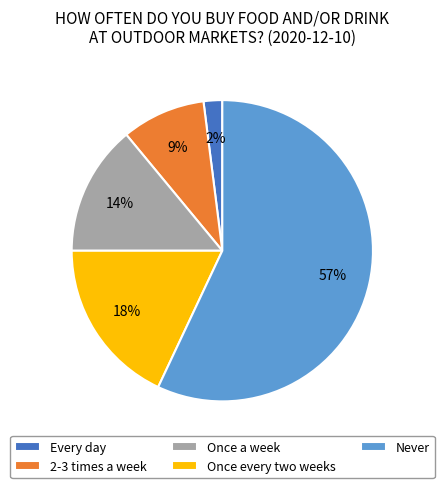

To the nearest percent, what is the difference between the Once every two weeks and Never slice percentages?

39%